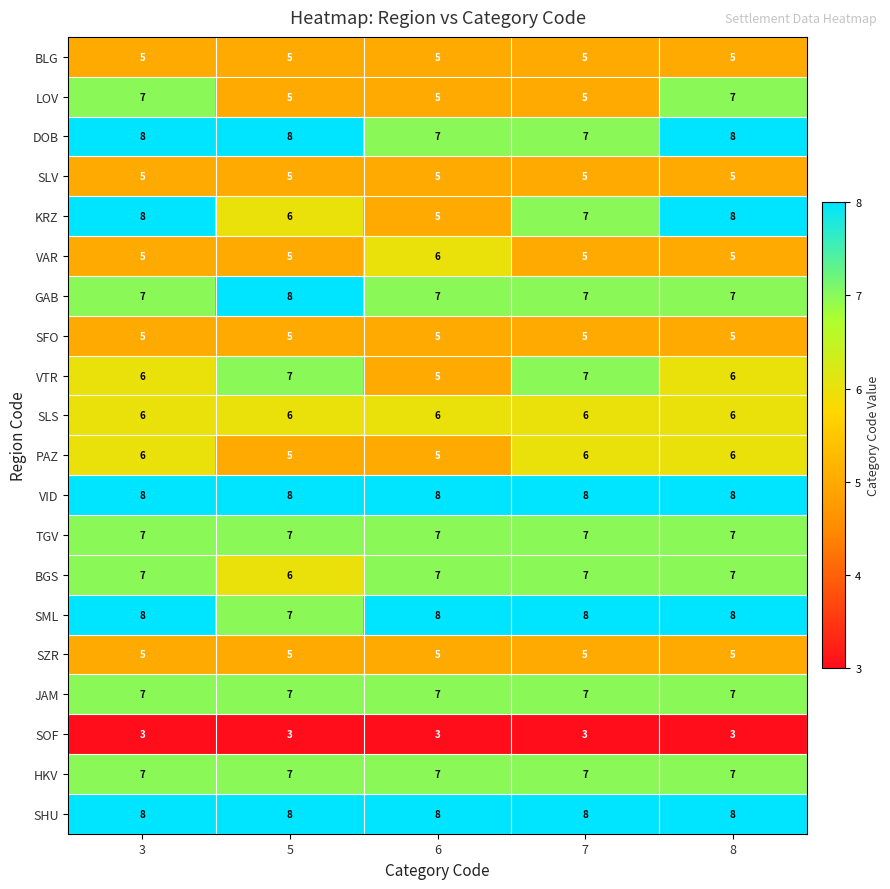

What is the minimum value for GAB?

7